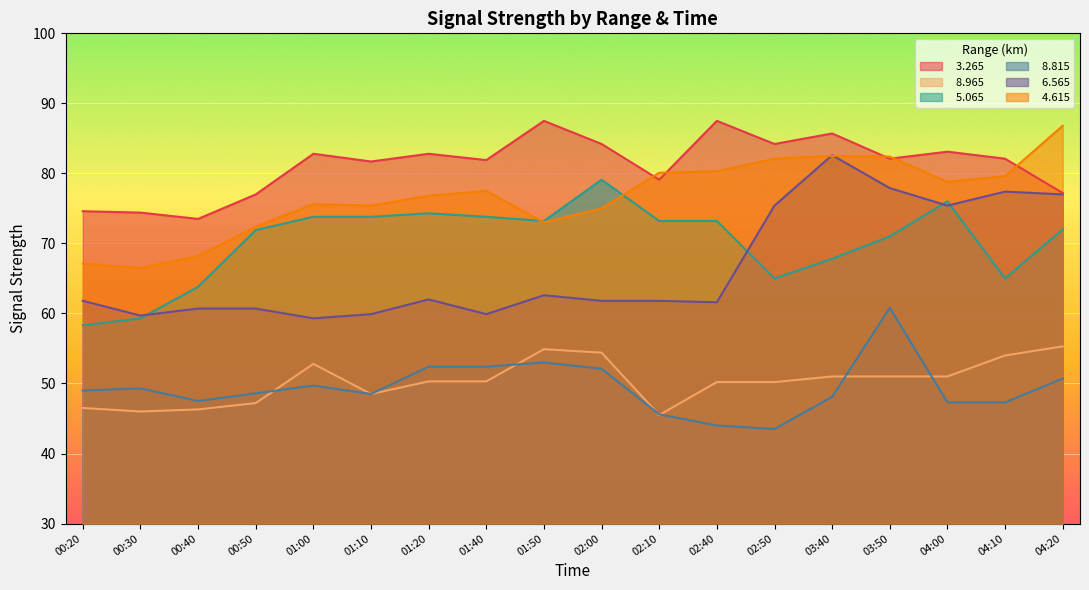

What is the smallest value displayed?

43.5